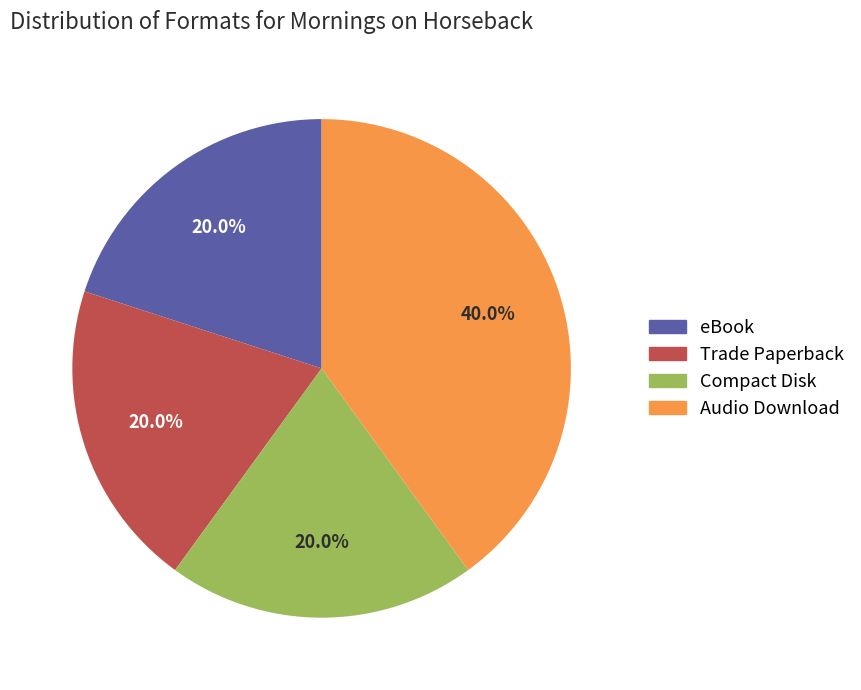

To the nearest percent, what is the difference between the largest and smallest slice percentages?

20%